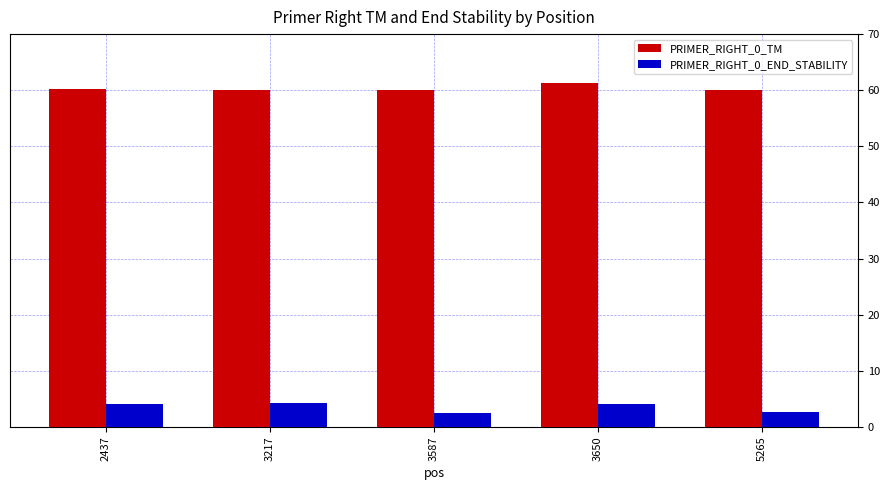

Which series has the largest range (max minus min)?

PRIMER_RIGHT_0_END_STABILITY